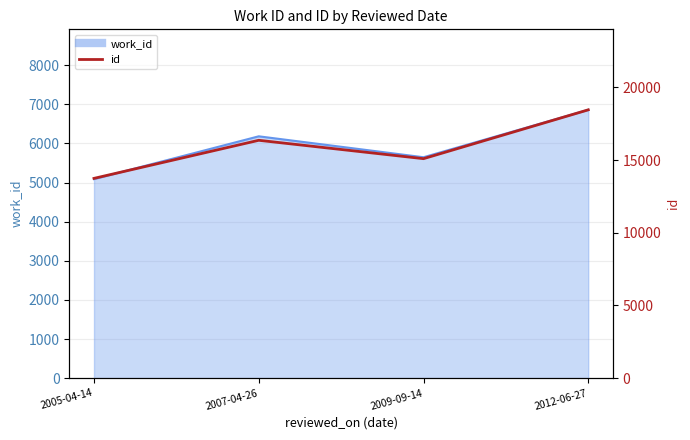

Where is the data nearest to the value 16097?

2007-04-26